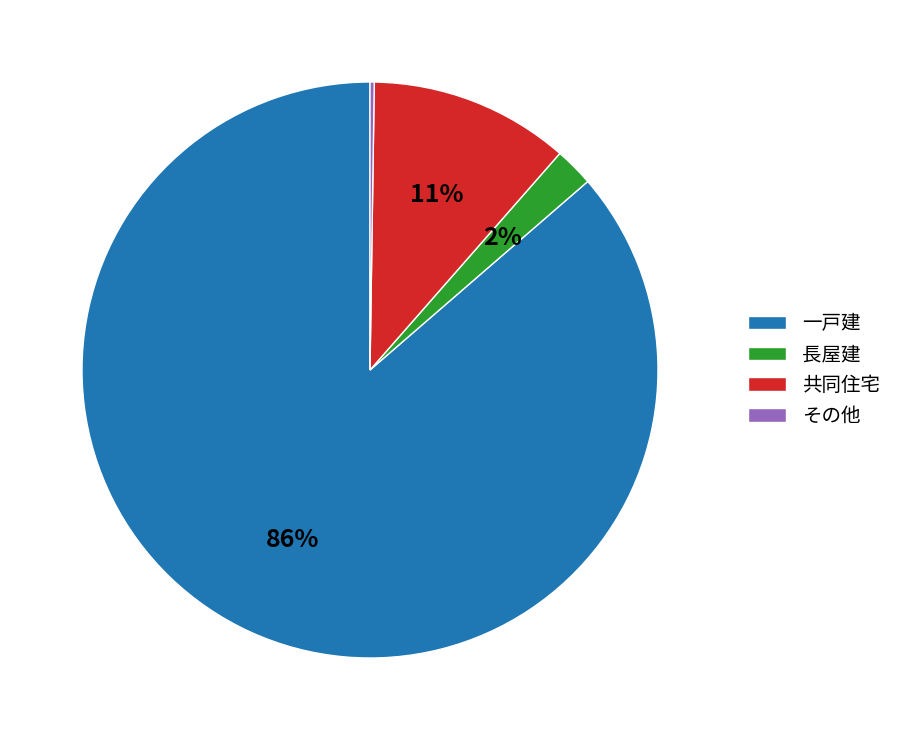

To the nearest percent, what portion does 長屋建 represent?

2%